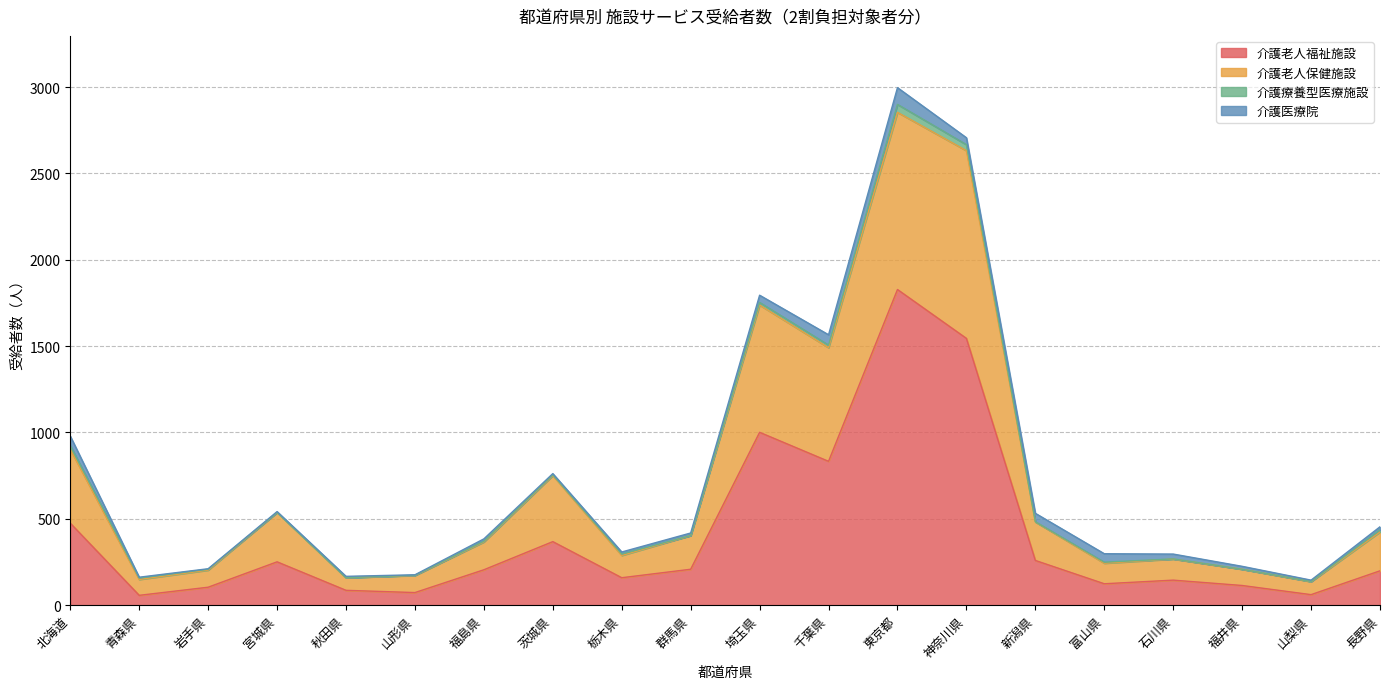

List the labels in order of 介護老人福祉施設 value, largest first.

東京都, 神奈川県, 埼玉県, 千葉県, 北海道, 茨城県, 新潟県, 宮城県, 群馬県, 福島県, 長野県, 栃木県, 石川県, 富山県, 福井県, 岩手県, 秋田県, 山形県, 山梨県, 青森県